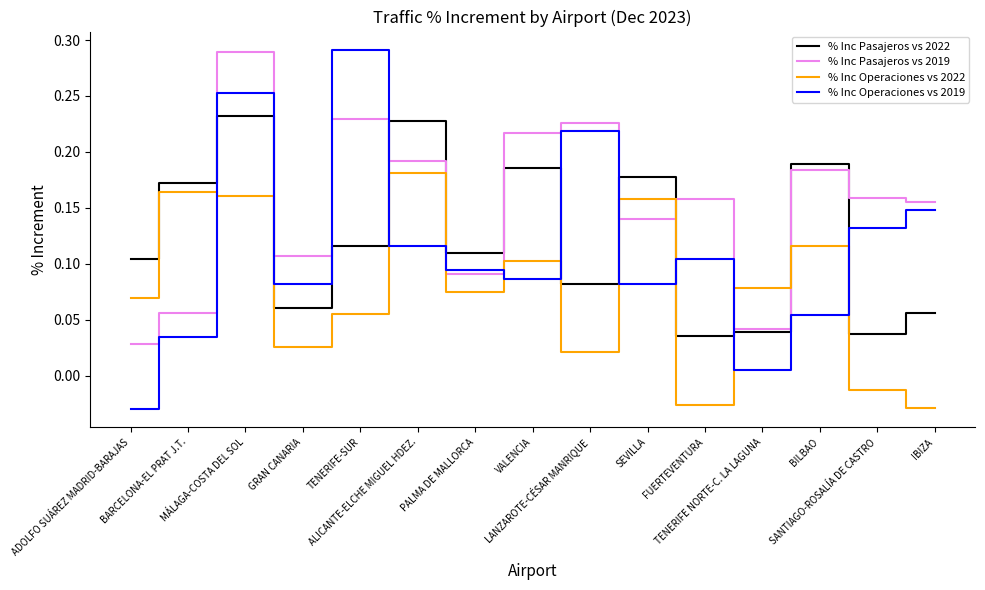

At which label does % Inc Operaciones vs 2022 first exceed 0?

ADOLFO SUÁREZ MADRID-BARAJAS